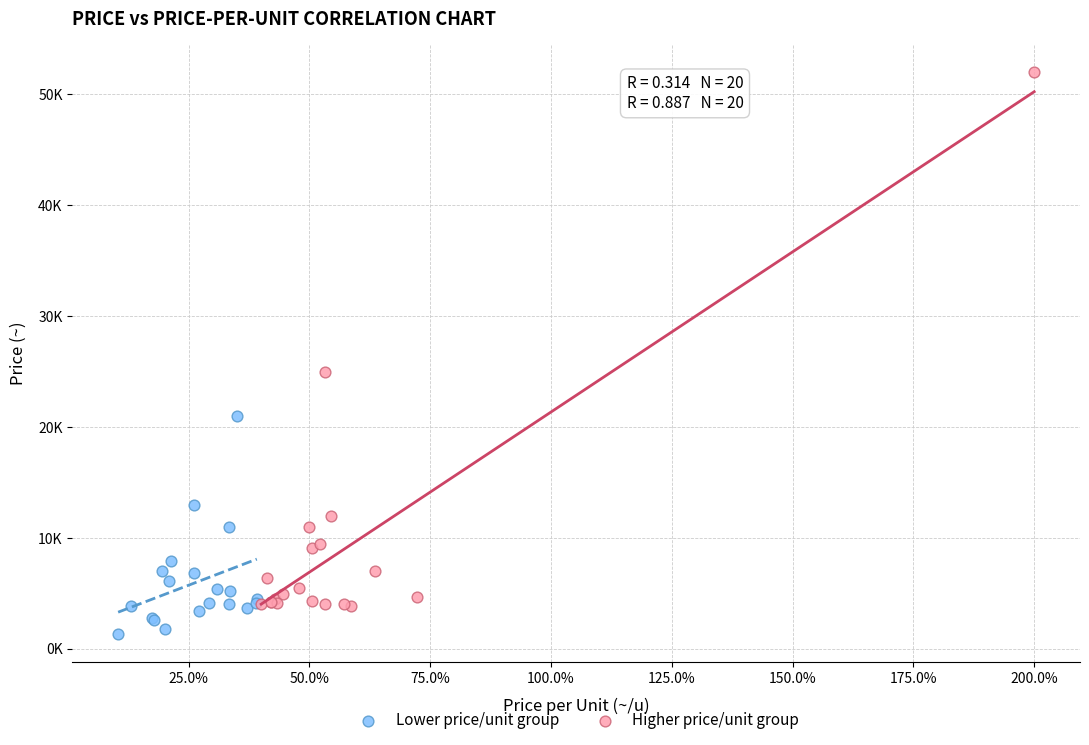

Which series reaches the maximum Y coordinate?

Higher price/unit group